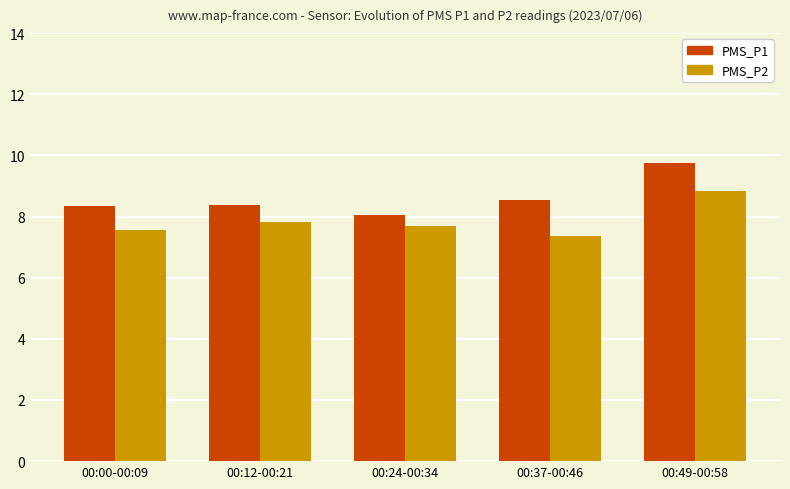

Between 00:00-00:09 and 00:12-00:21, which series saw the biggest shift?

PMS_P2